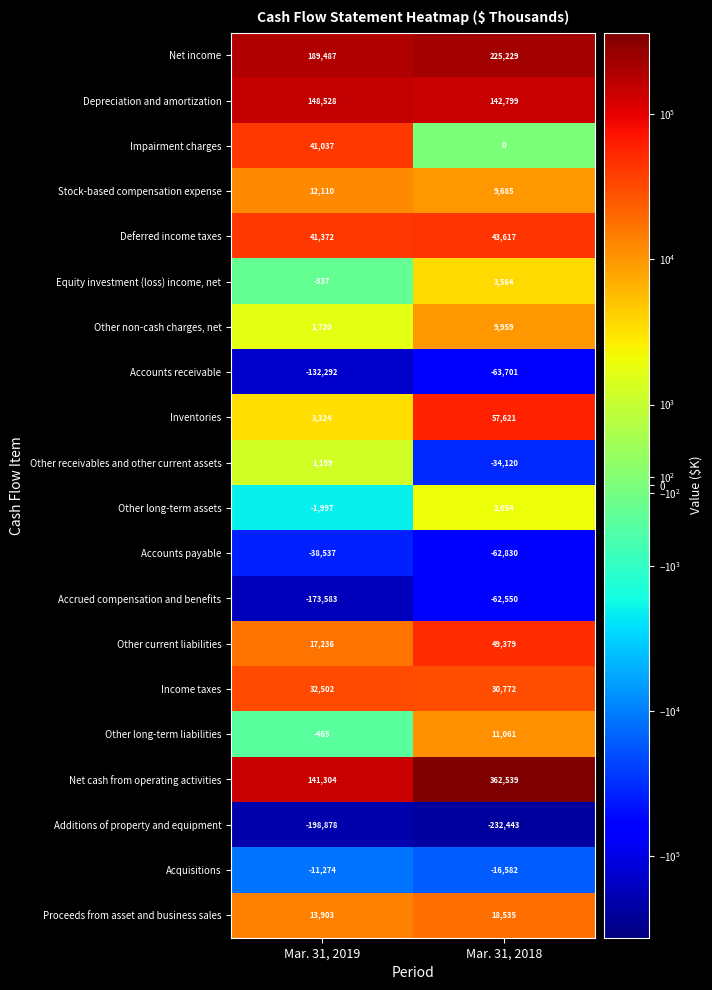

List the series in order of their peak value, highest first.

Net cash from operating activities, Net income, Depreciation and amortization, Inventories, Other current liabilities, Deferred income taxes, Impairment charges, Income taxes, Proceeds from asset and business sales, Stock-based compensation expense, Other long-term liabilities, Other non-cash charges, net, Equity investment (loss) income, net, Other long-term assets, Other receivables and other current assets, Acquisitions, Accounts payable, Accrued compensation and benefits, Accounts receivable, Additions of property and equipment